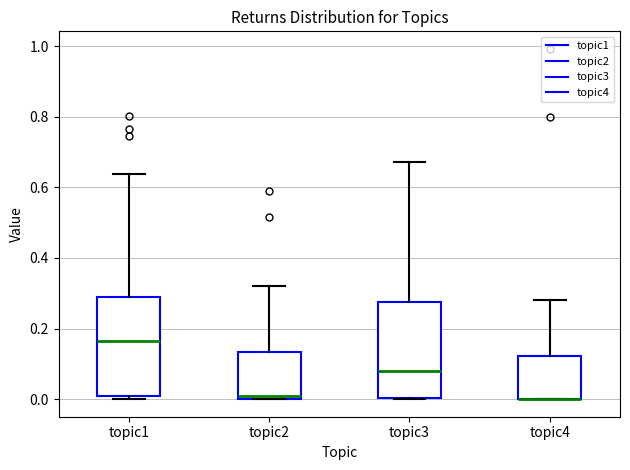

Where is the upper edge of the box for topic4 on the y-axis? The values are not printed on the chart, so give them approximately, as read against the axis.

0.12